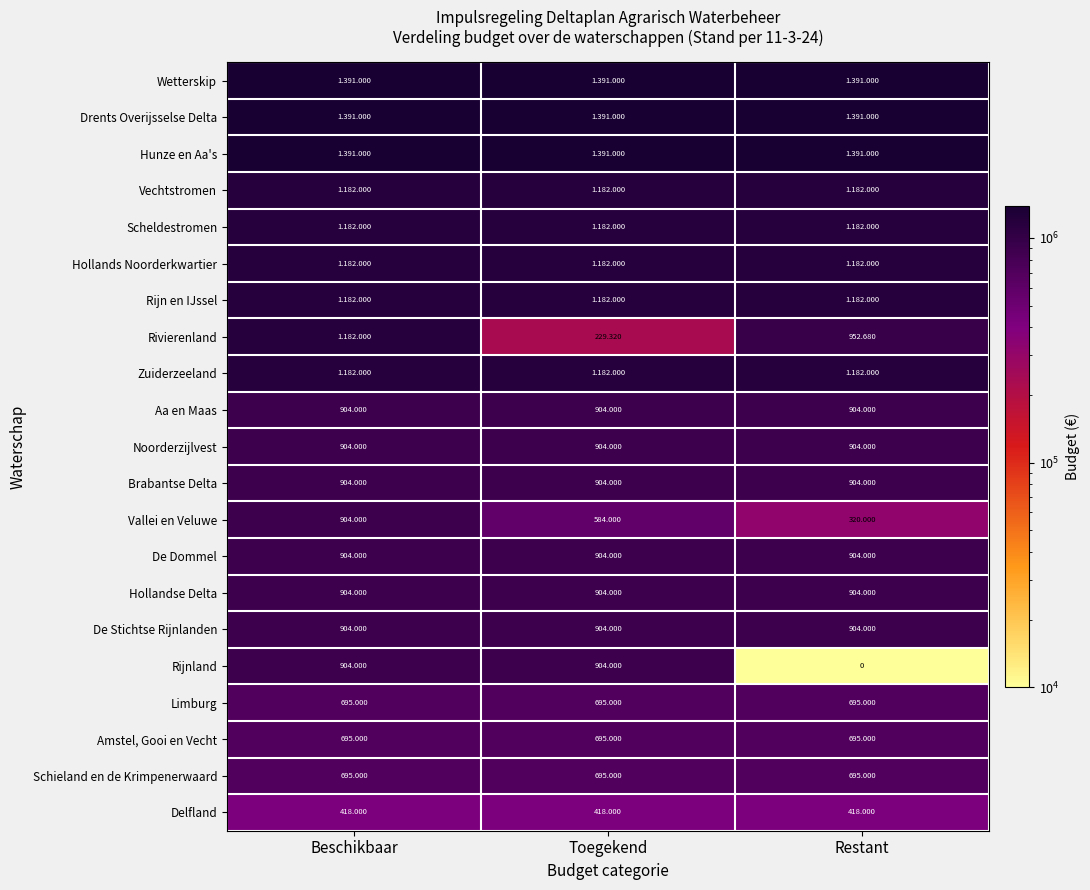

What is the difference between the highest and lowest values at Beschikbaar?

973000.0